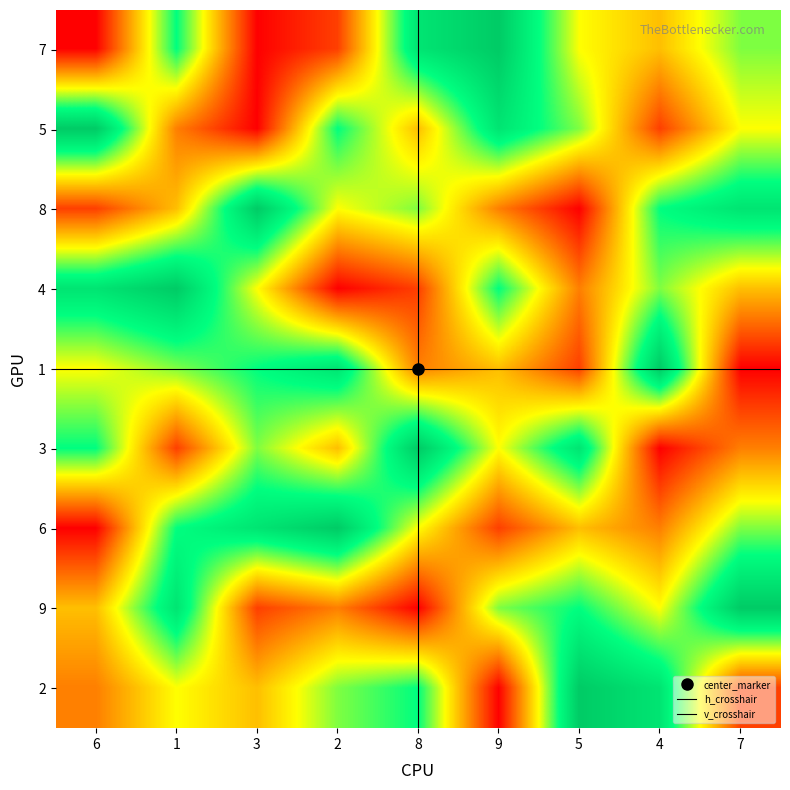

What is the lowest value of the 5 series?

1